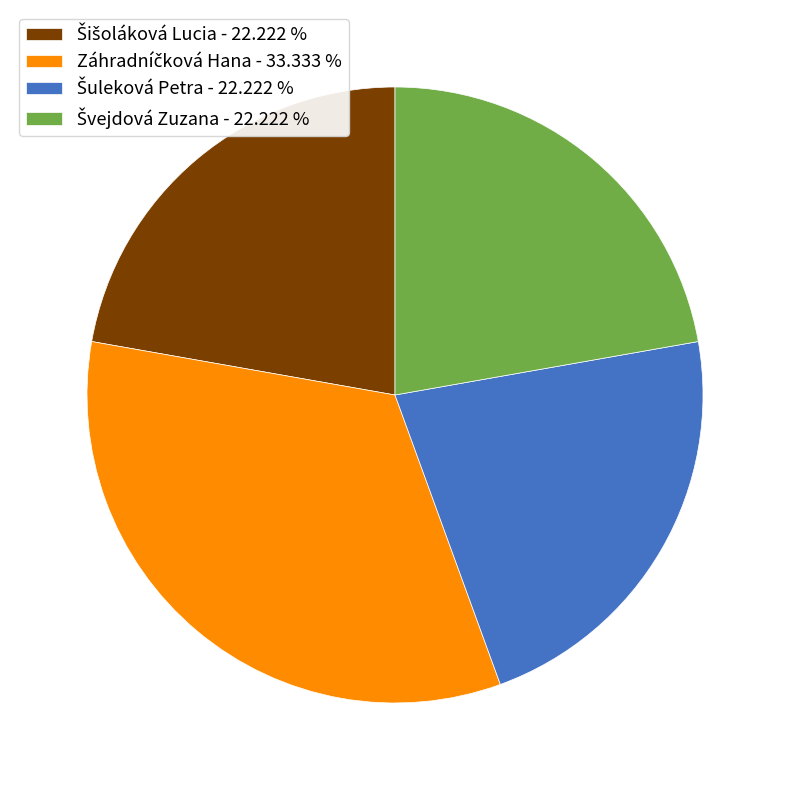

Does any single category account for the majority?

No